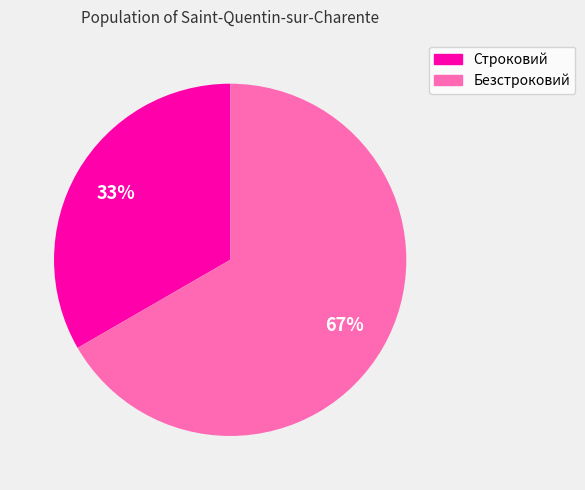

True or false: Безстроковий accounts for 67% of the total.

True